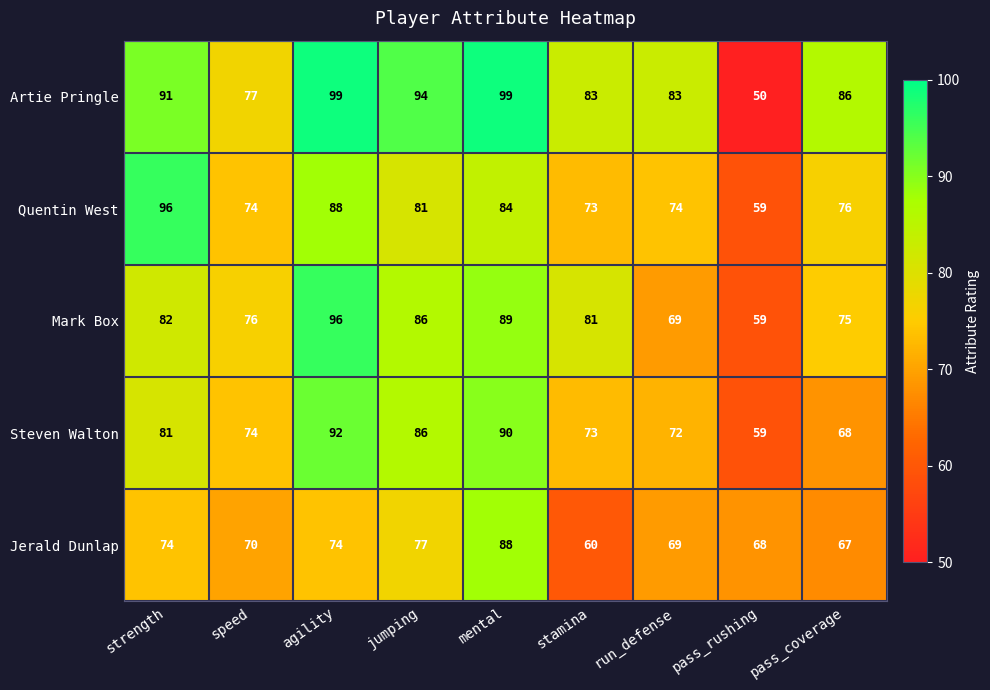

Count the number of data series in this chart.

5